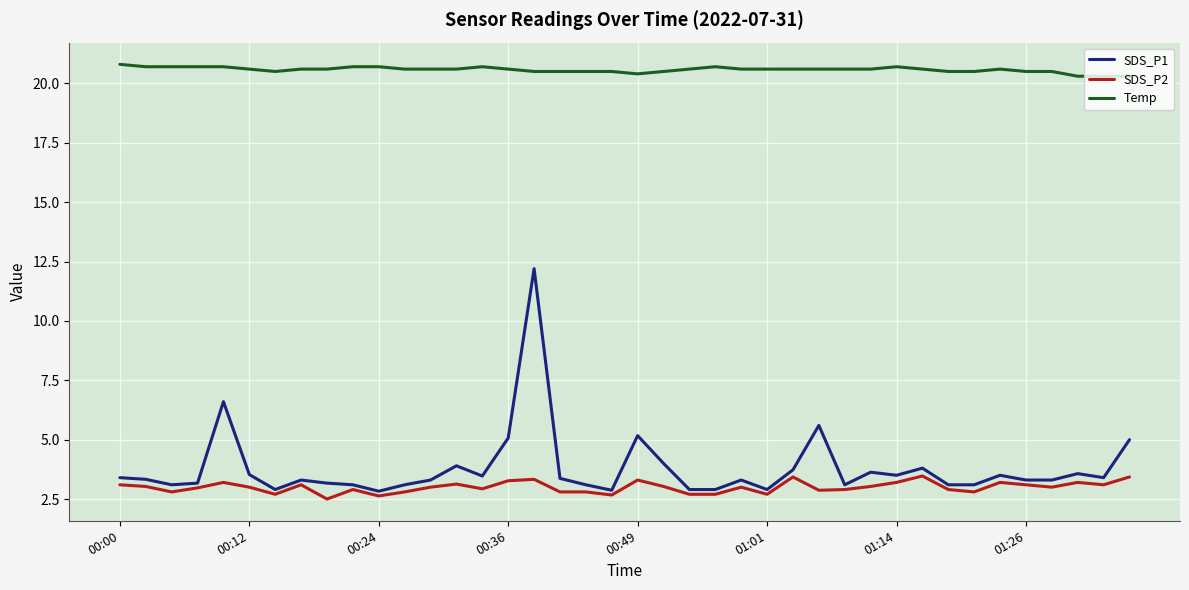

What are all the series names shown in the legend?

SDS_P1, SDS_P2, Temp